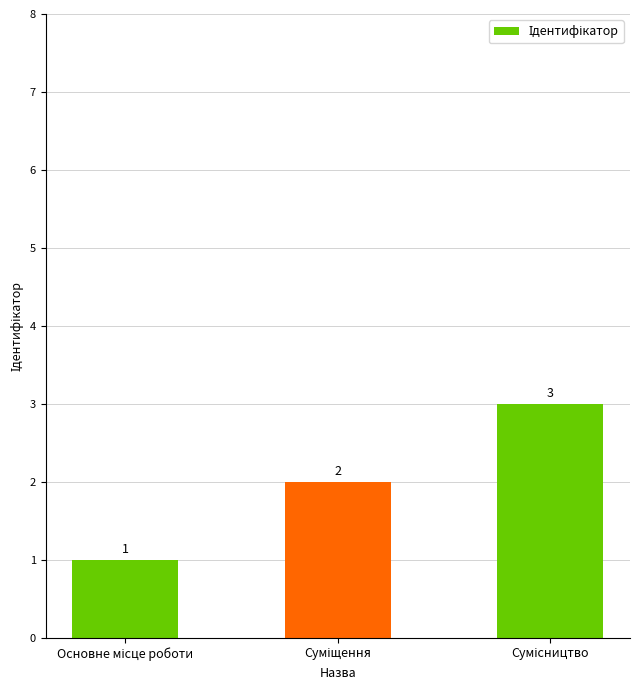

What is the maximum value shown in the chart?

3